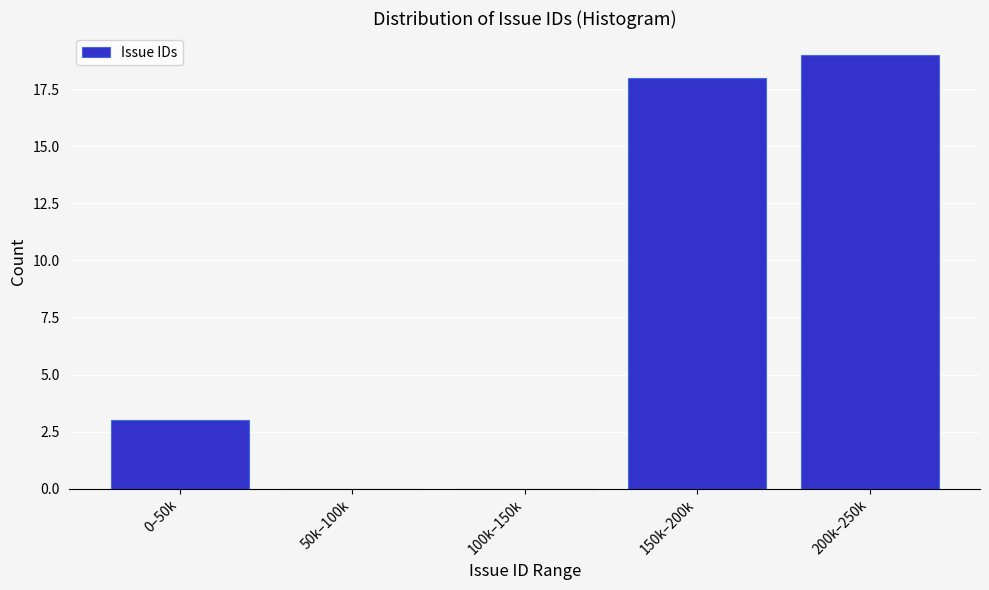

Reading left to right, list all the values displayed in this chart.

0–50k=3	50k–100k=0	100k–150k=0	150k–200k=18	200k–250k=19